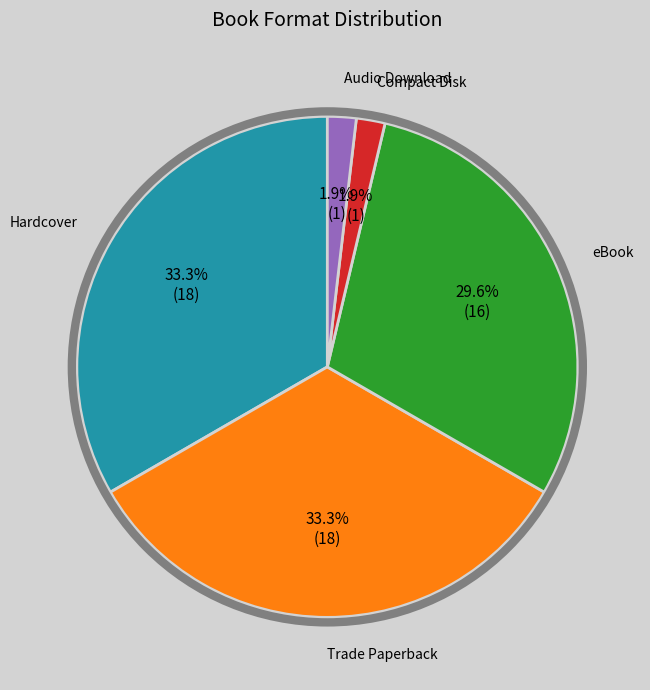

Is there a majority slice in this chart?

No